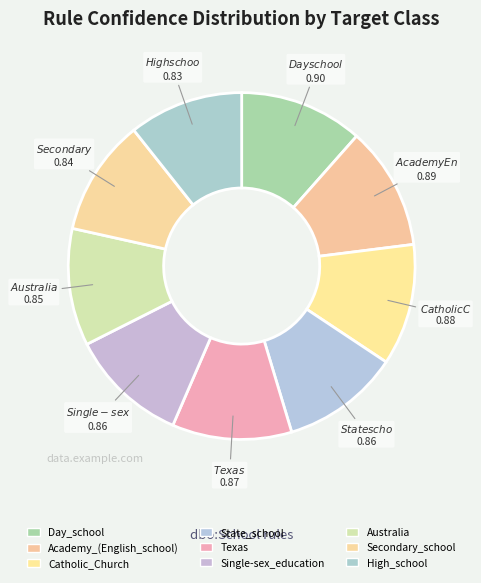

Is it true that Day_school is 12% of the pie?

True